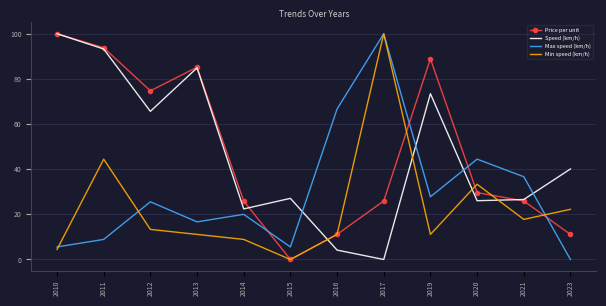

Where is the first local maximum for Price per unit?

2013